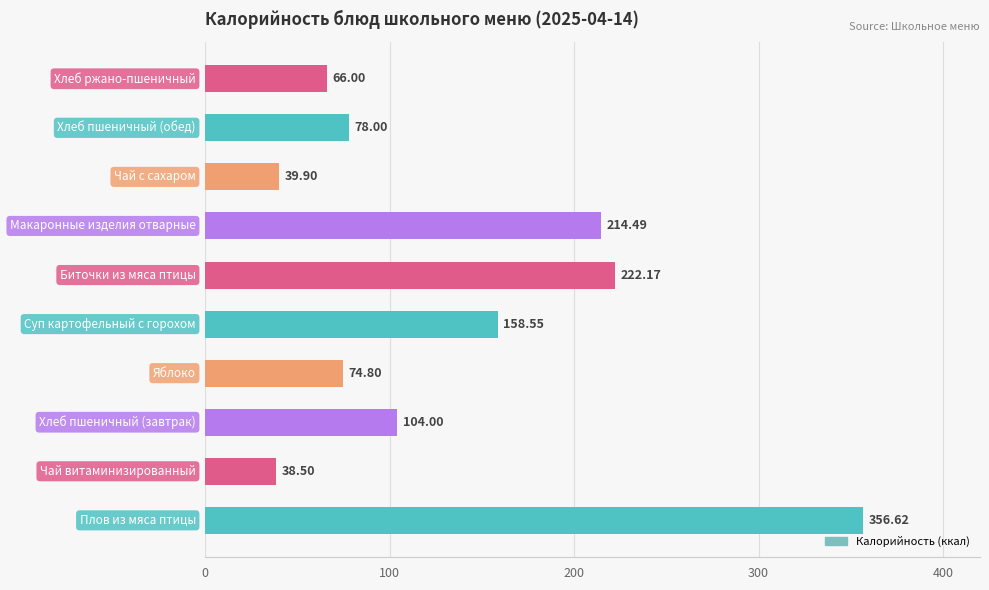

What is the difference between the second highest and second lowest values?

182.3